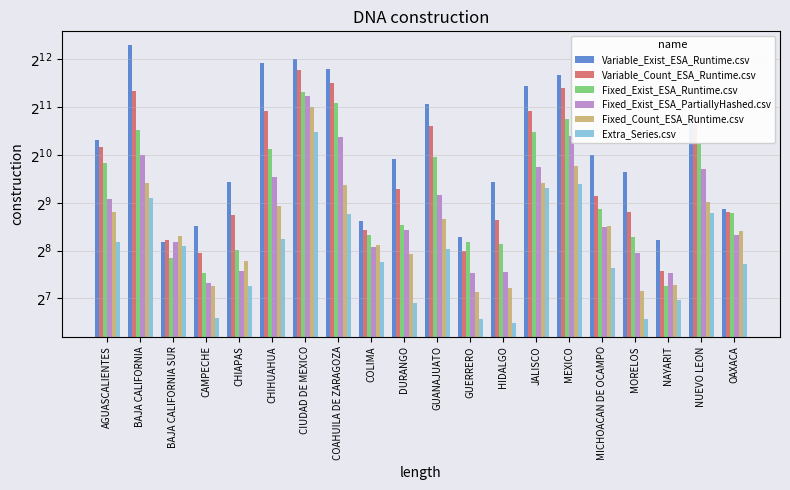

How many bars are there in total?

120